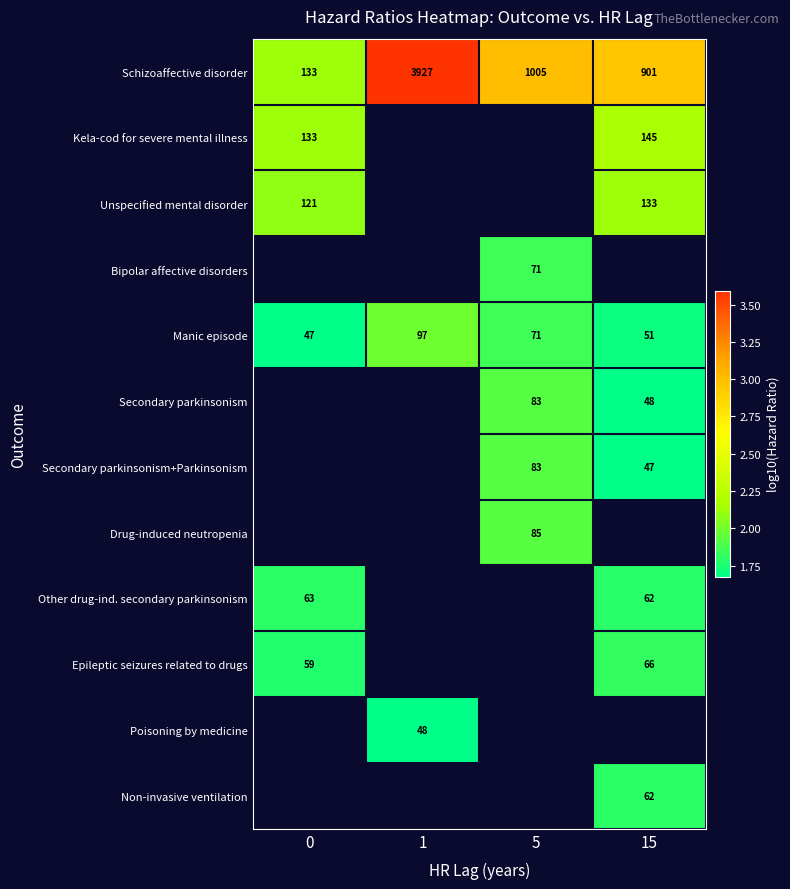

How many data points does each series have?

4